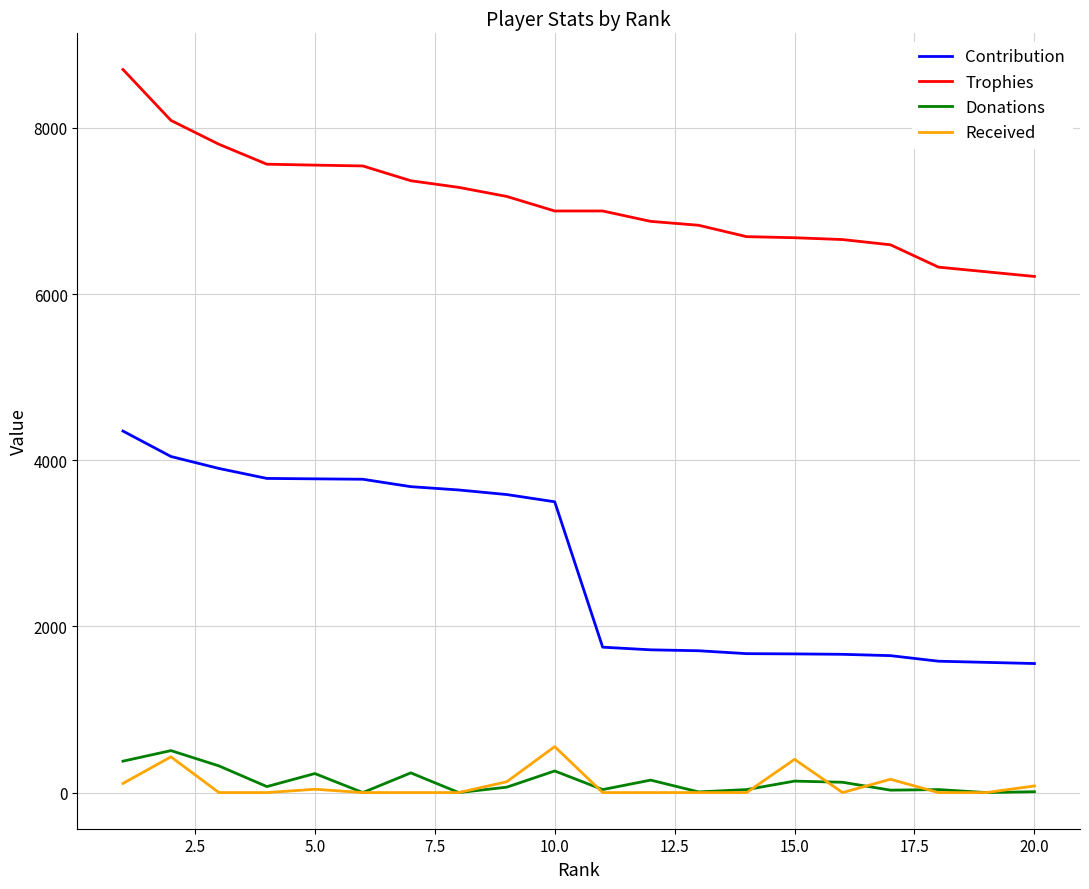

Which series has the largest total across all categories?

Trophies